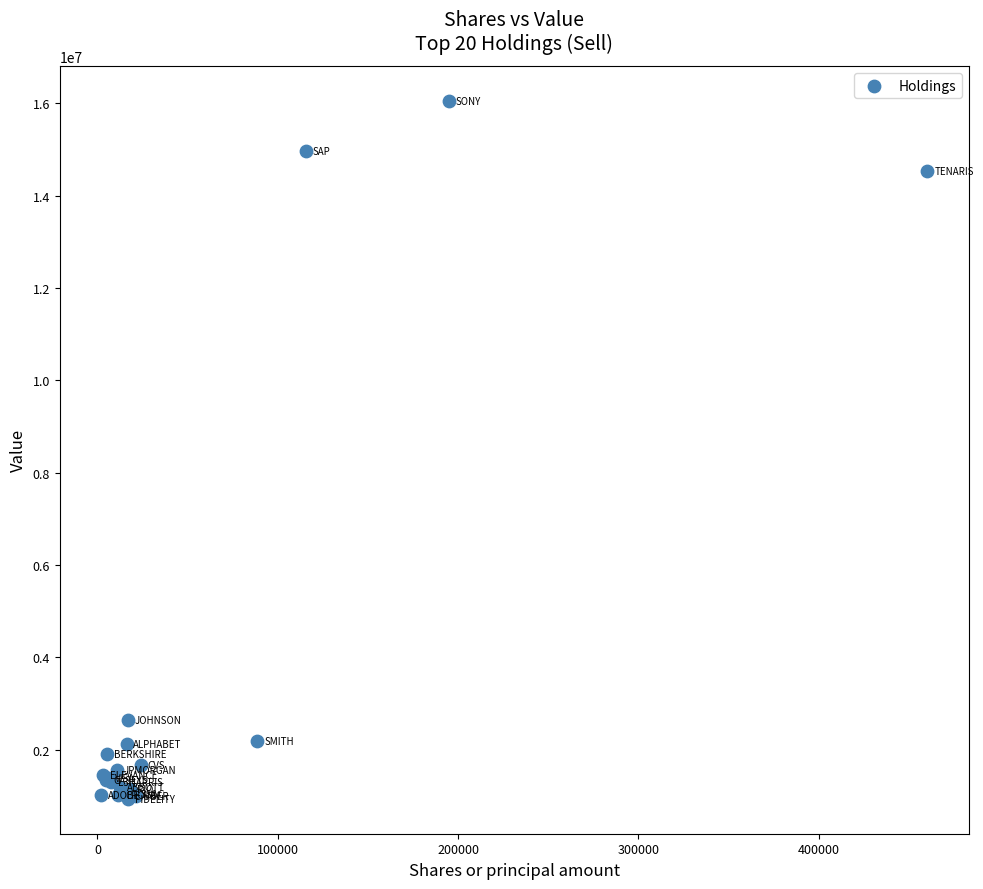

What Y value in the scatter plot is closest to 8493200?

2631085